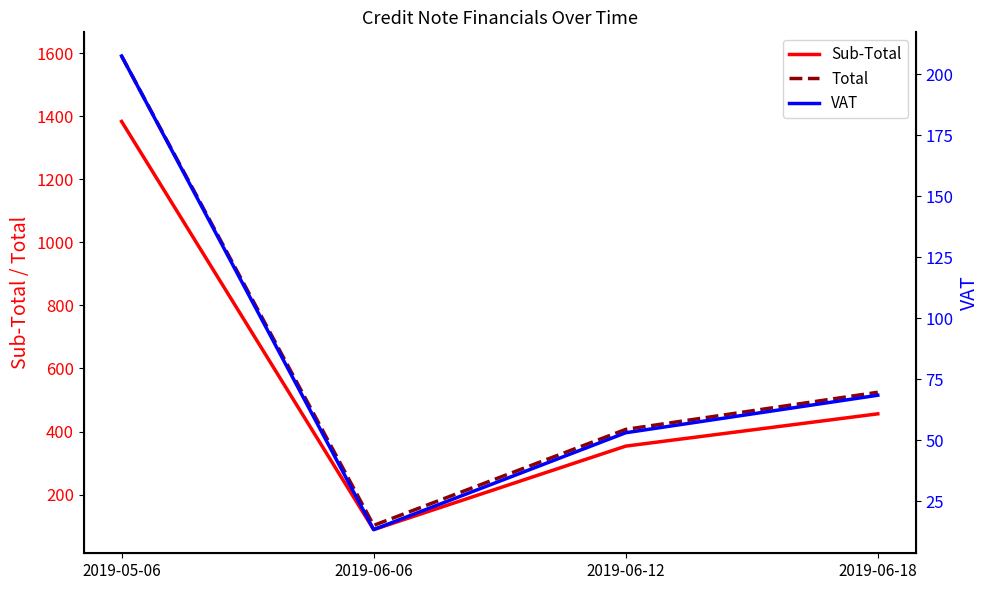

What is the sum of all Total values?

2624.7